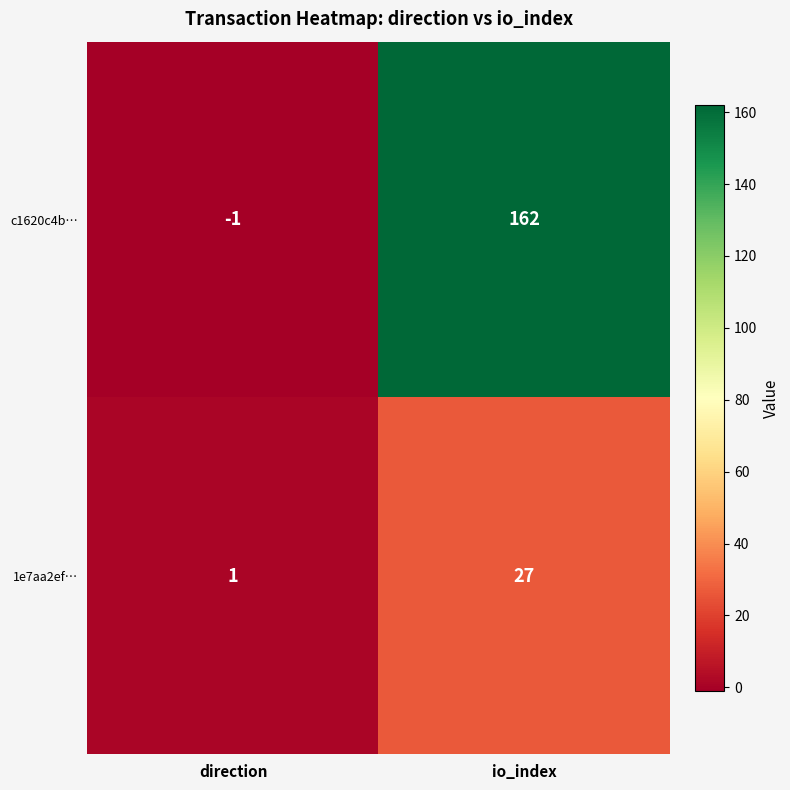

Which series has the widest spread of values?

c1620c4b…